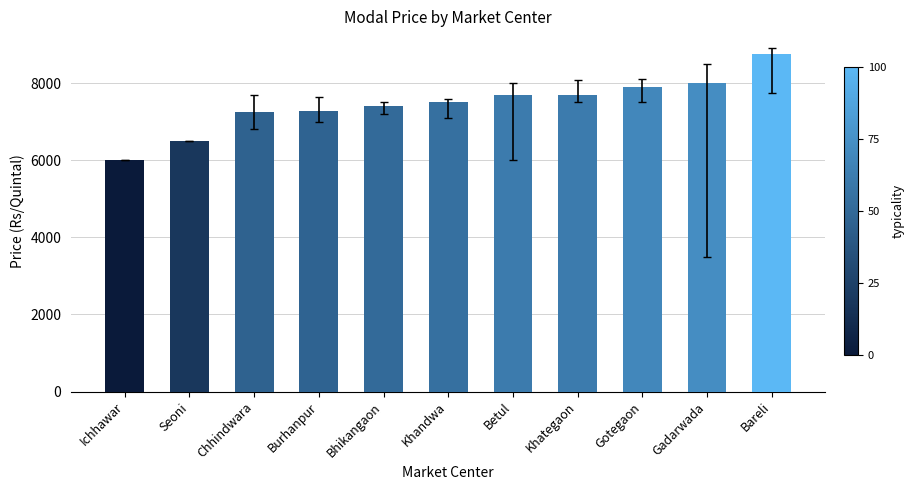

What is the change in value from Seoni to Burhanpur?

+774